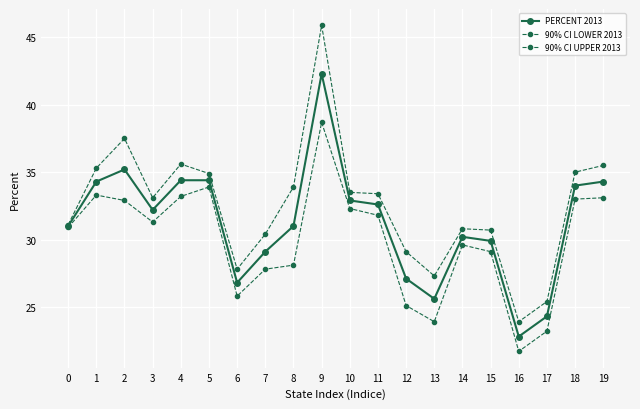

What is the minimum value shown in the chart?

21.7